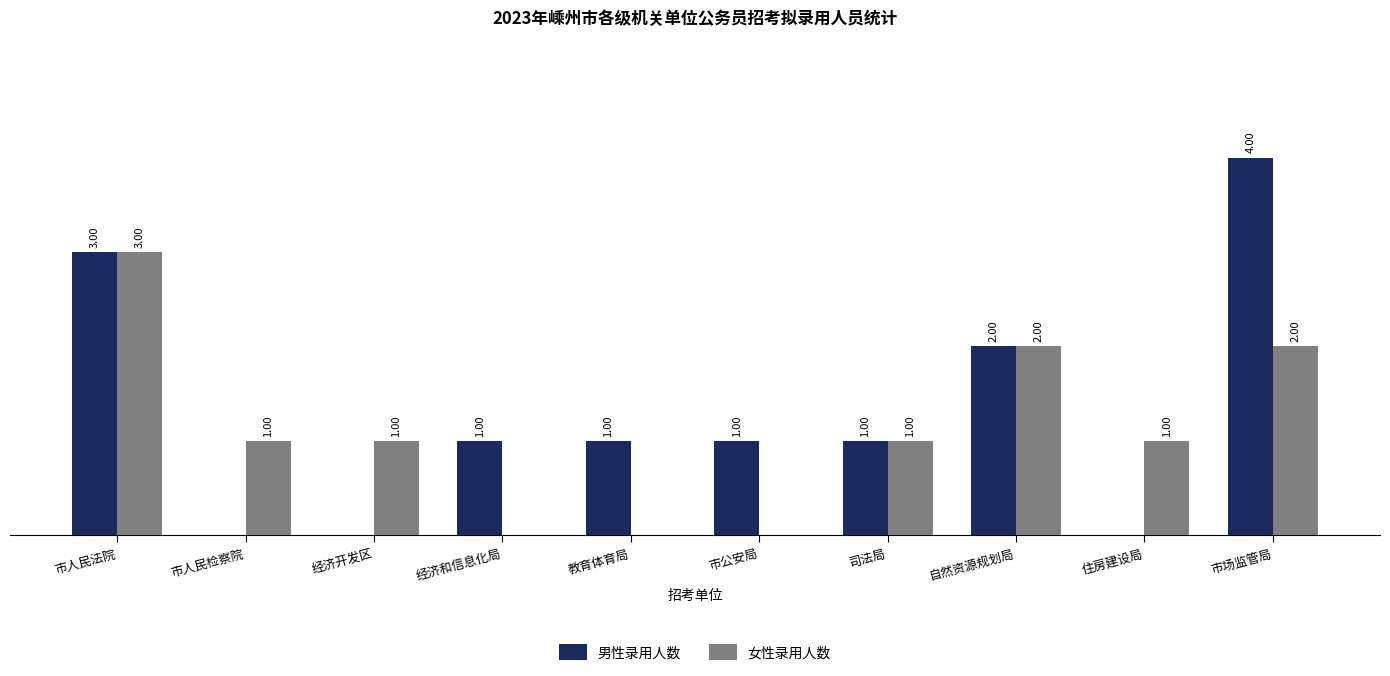

Between 教育体育局 and 市场监管局, which series saw the biggest shift?

男性录用人数